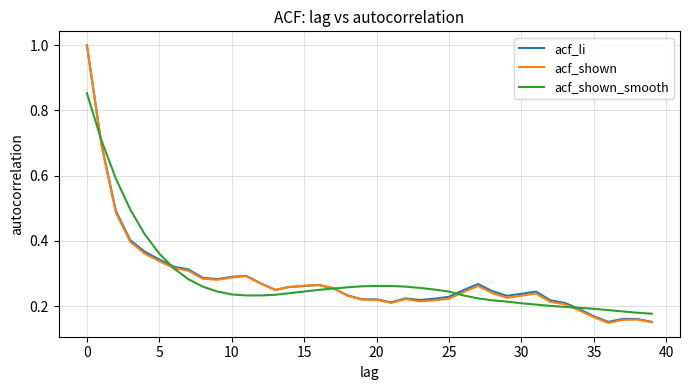

Which series has the widest spread of values?

acf_shown